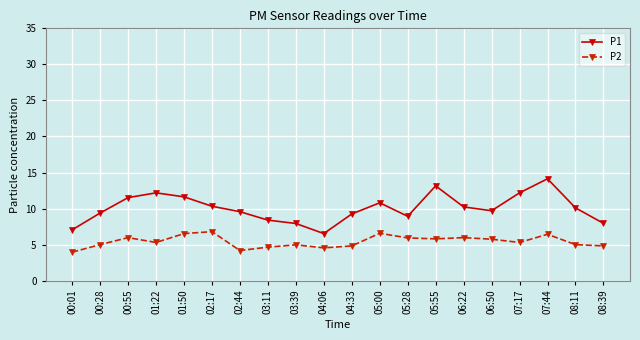

What is the sum of all P1 values?

200.9